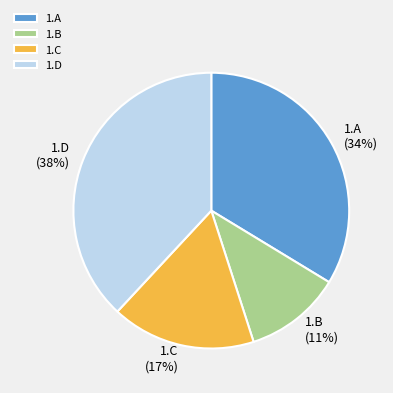

Do 1.A and 1.B together represent more than half of the pie?

No